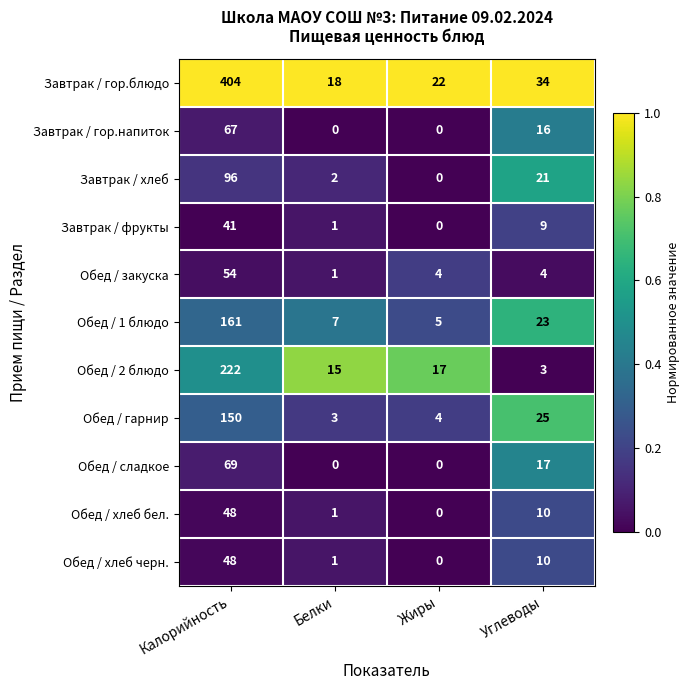

Count the number of categories in the chart.

4